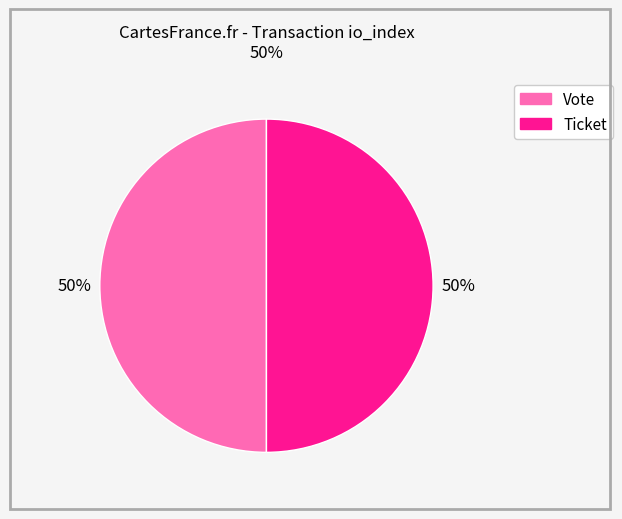

Combined, do Ticket and Vote account for over 50%?

Yes